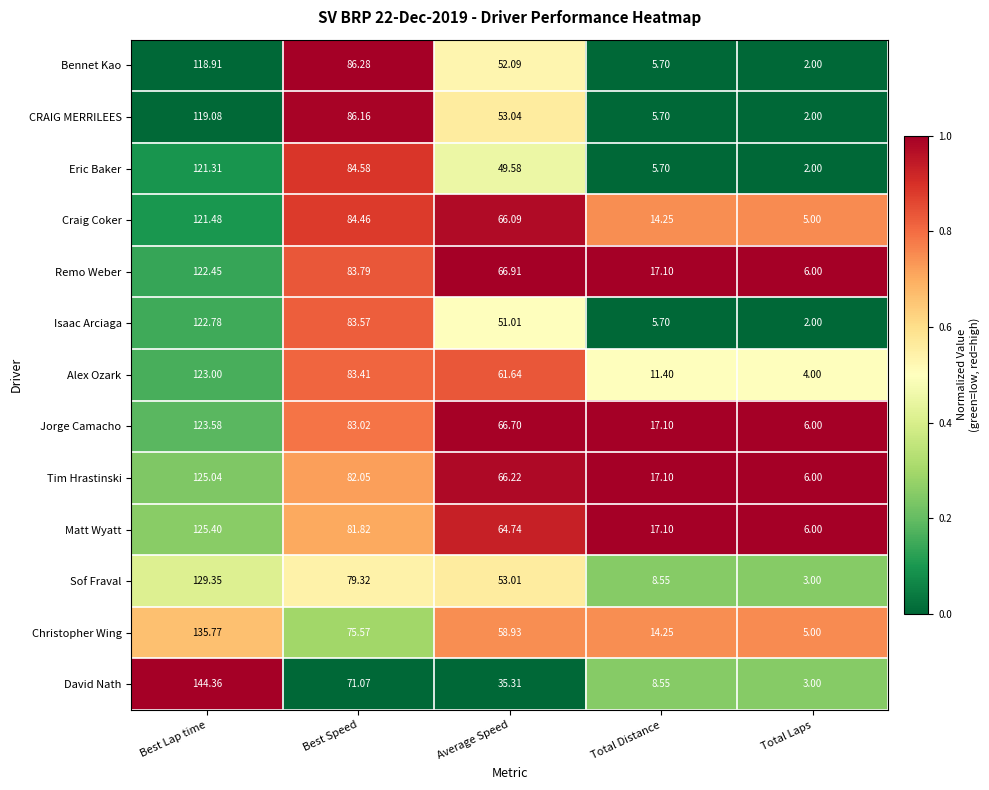

How many categories are shown in the chart?

5